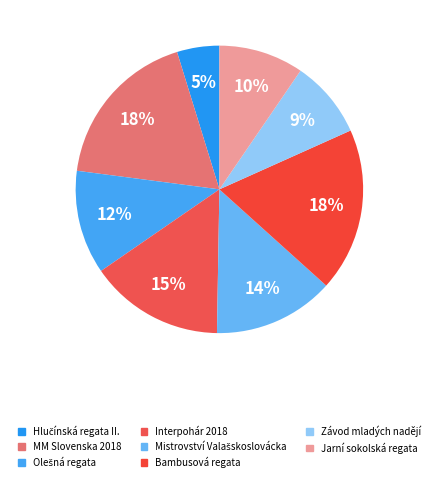

The MM Slovenska 2018 slice represents 5% of the pie. True or false?

False